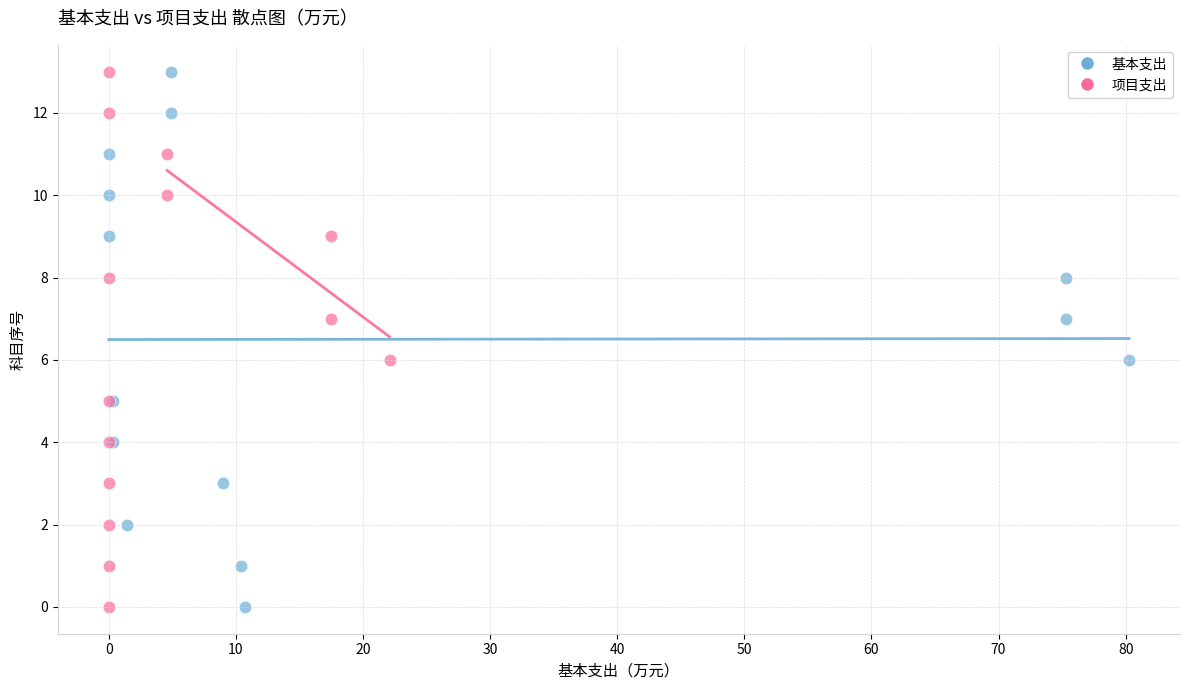

What are all the series names shown in the legend?

基本支出, 项目支出